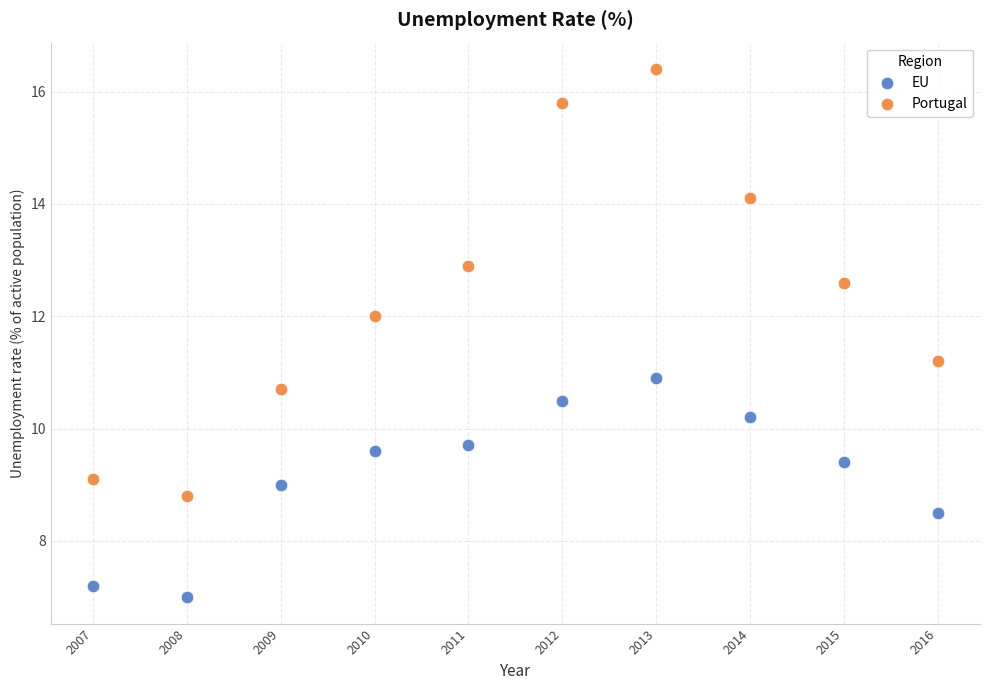

Across all data points, what is the range of Y values (max minus min)?

9.4